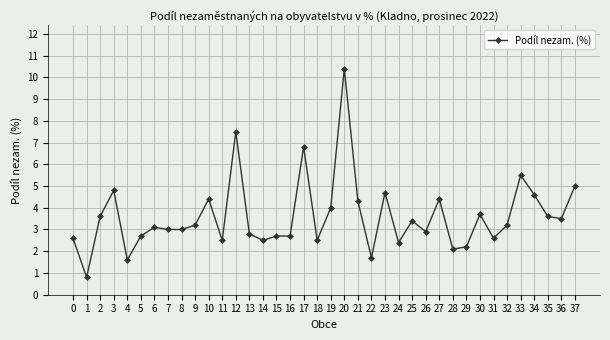

Where is the first local maximum?

3